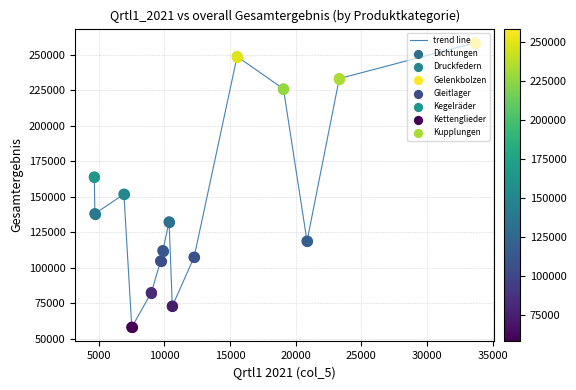

What is the difference between the maximum and minimum values?

200325.0